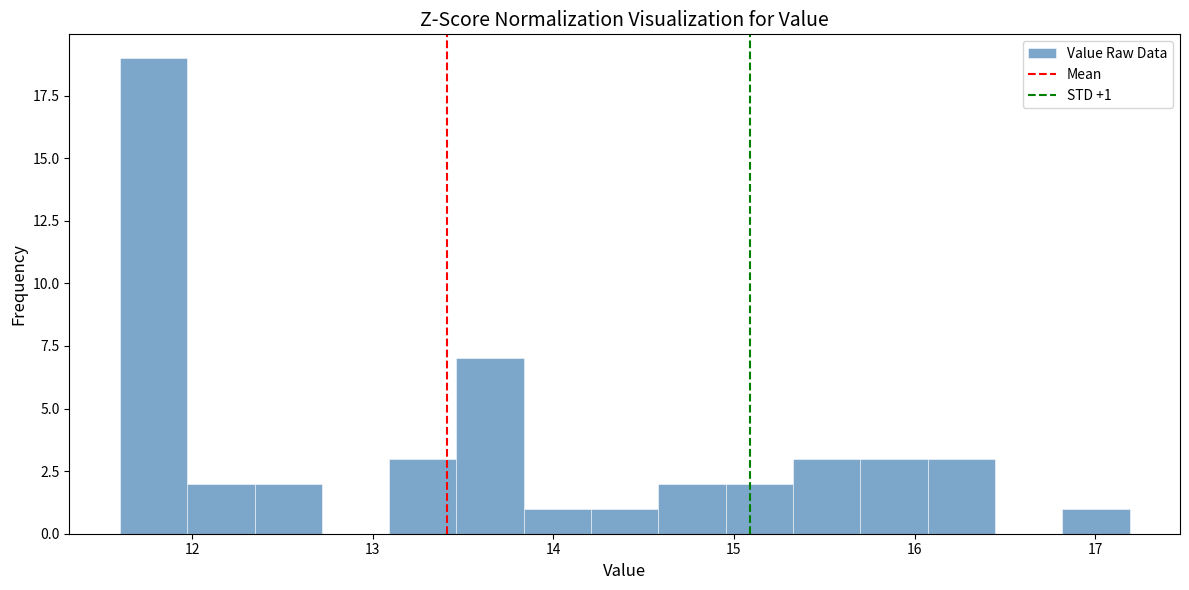

Around what value on the x-axis is the tallest bar? Give the approximate position of its centre, as read against the axis.

11.8